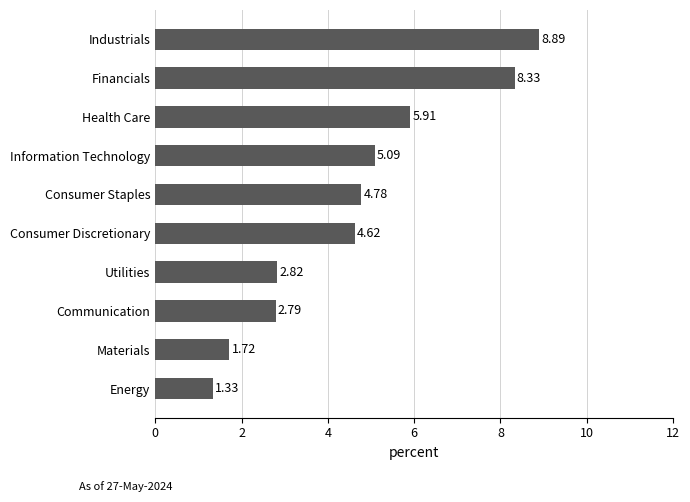

Which category has the lowest value across all series?

Energy